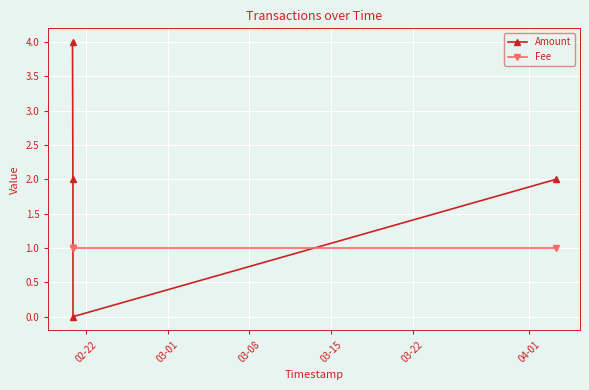

Rank the series by their maximum value, from highest to lowest.

Amount, Fee